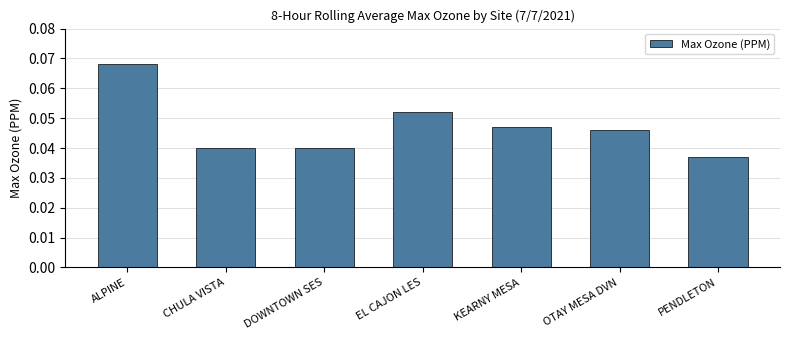

At which category does the chart reach its minimum across all series?

PENDLETON